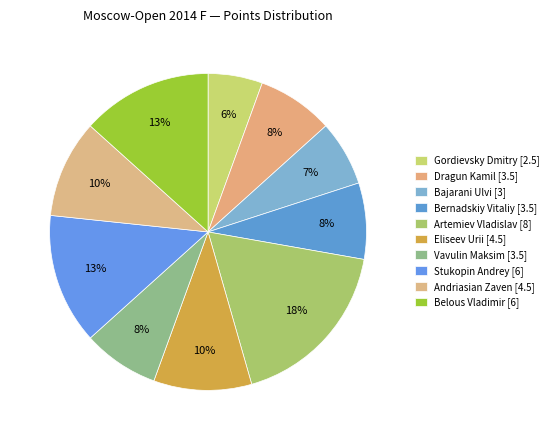

The Stukopin Andrey slice represents 19% of the pie. True or false?

False